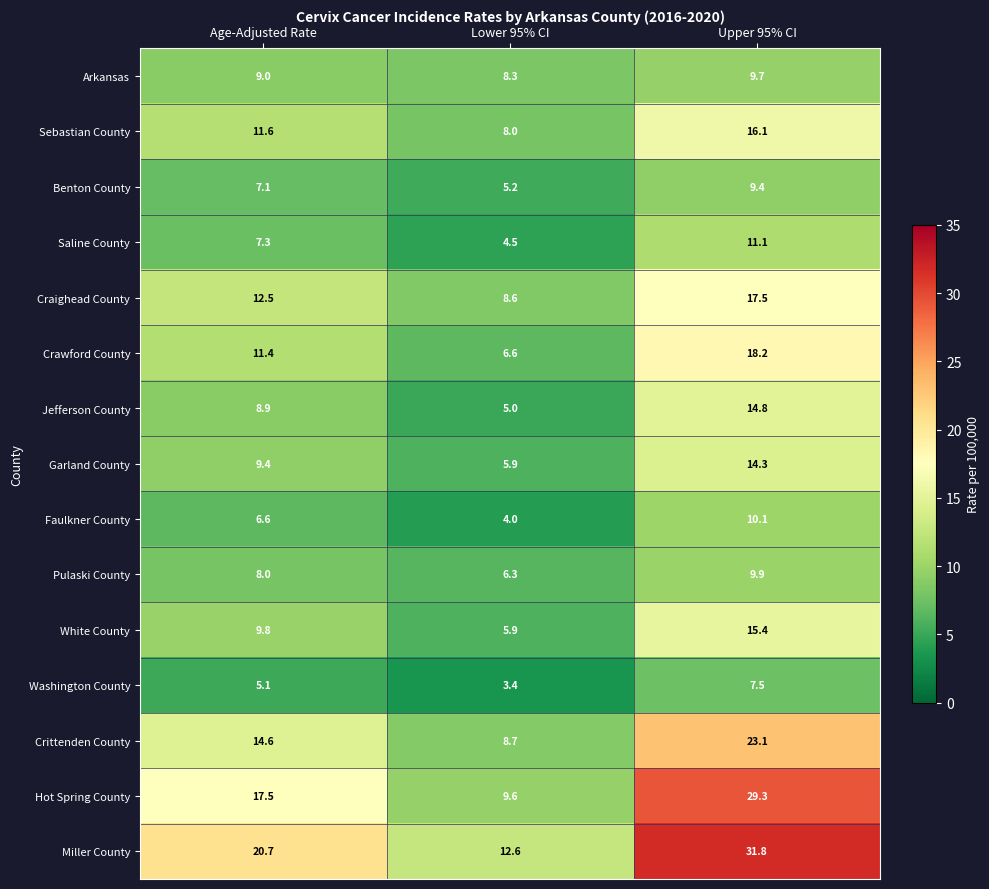

At which category is the sum across all series the highest?

Upper 95% CI